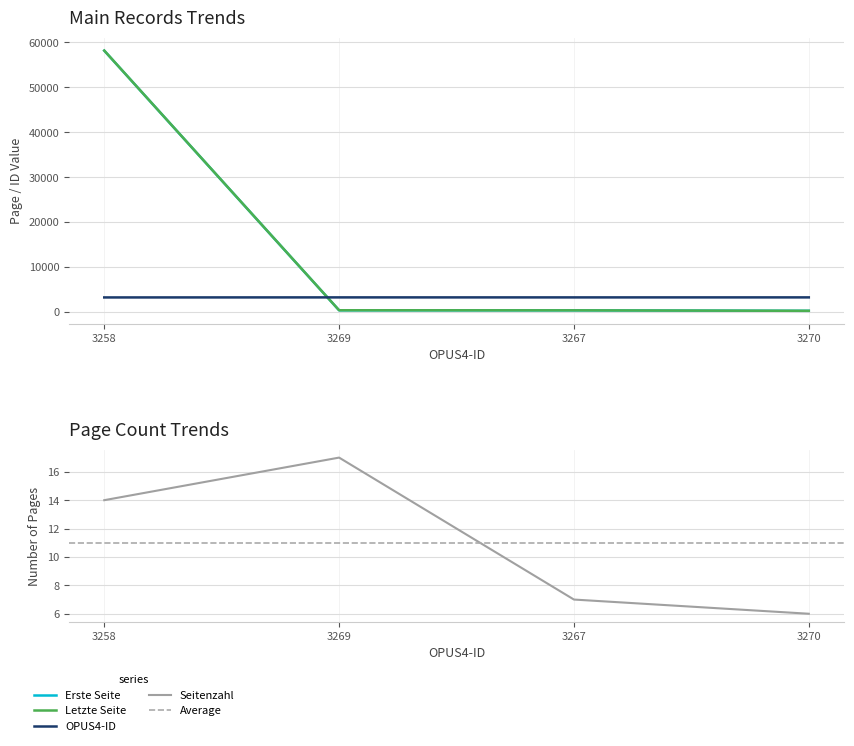

Count the number of categories in the chart.

4